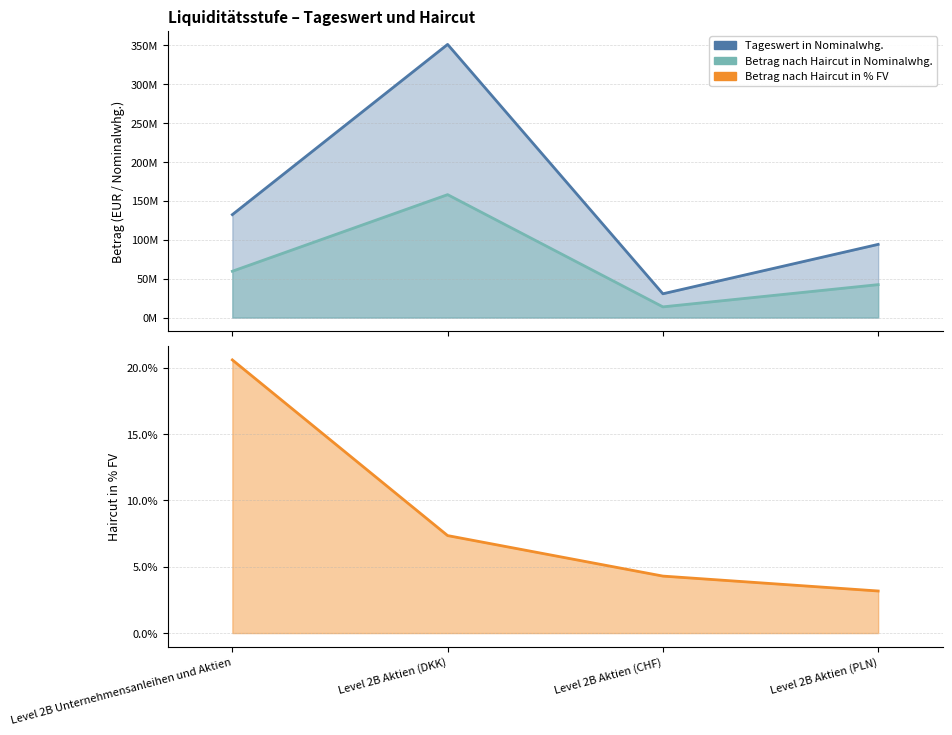

Is the value of Tageswert in Nominalwhg. at Level 2B Unternehmensanleihen und Aktien greater than the value of Betrag nach Haircut in Nominalwhg. at Level 2B Aktien (PLN)?

Yes